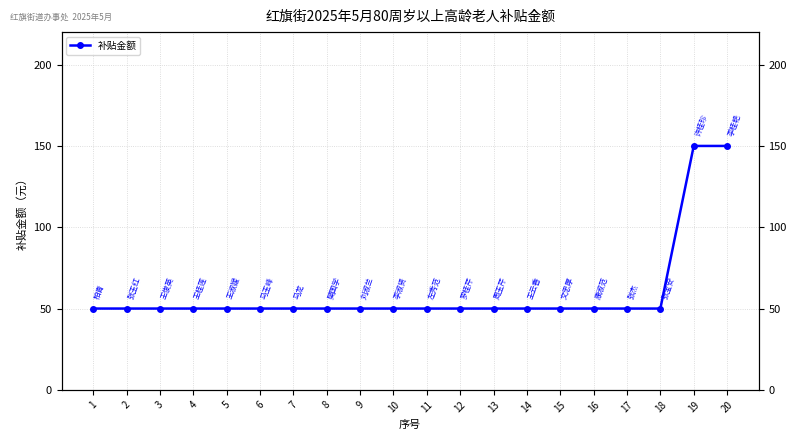

Which label corresponds to the largest value in the chart?

19